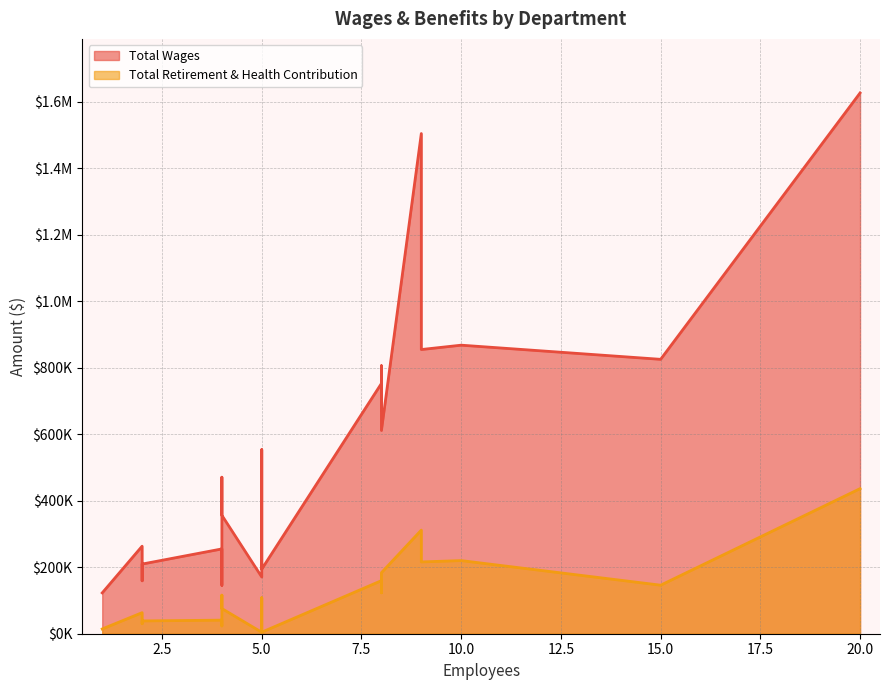

What is the average value of the Total Wages series?

571255